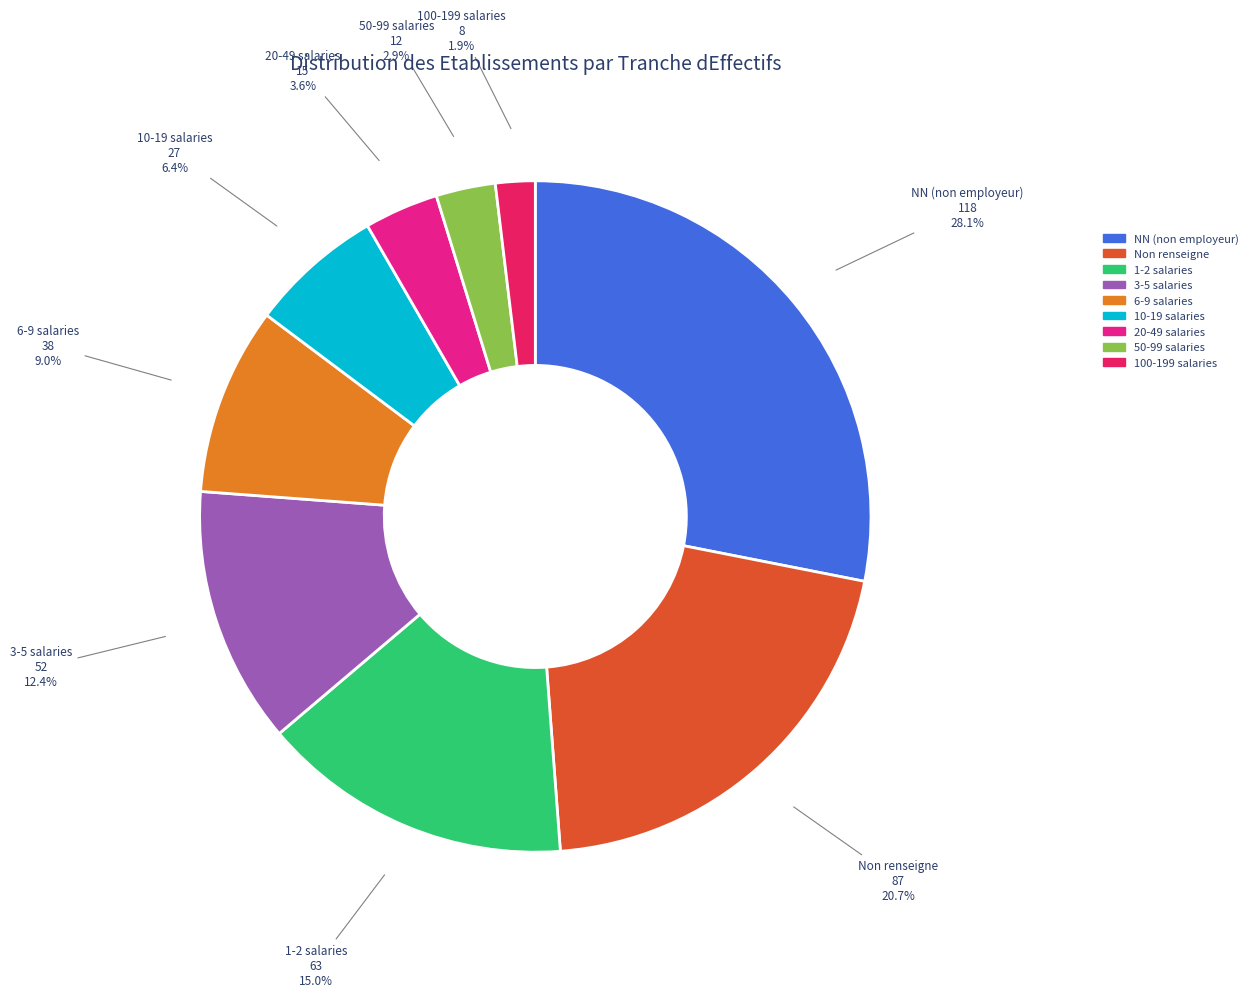

Does any single category account for the majority?

No